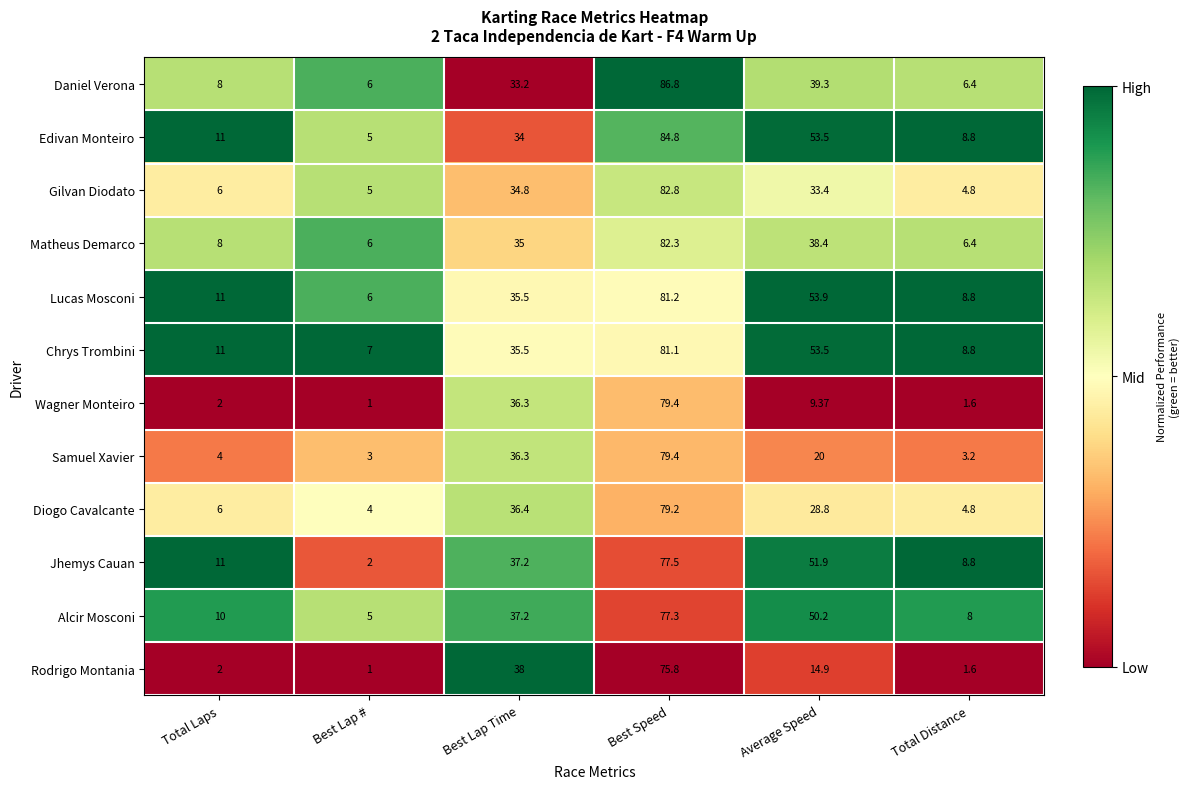

Between Best Lap # and Average Speed, which series saw the biggest shift?

Jhemys Cauan